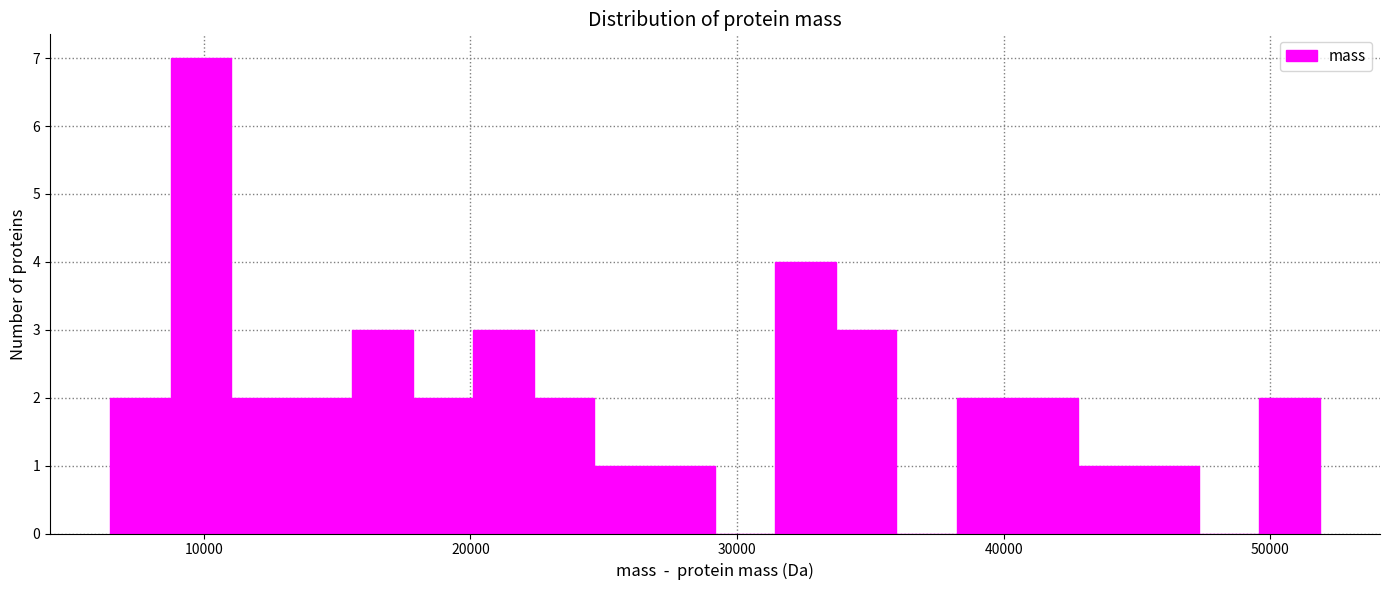

Around what value on the x-axis is the tallest bar? Give the approximate position of its centre, as read against the axis.

10000